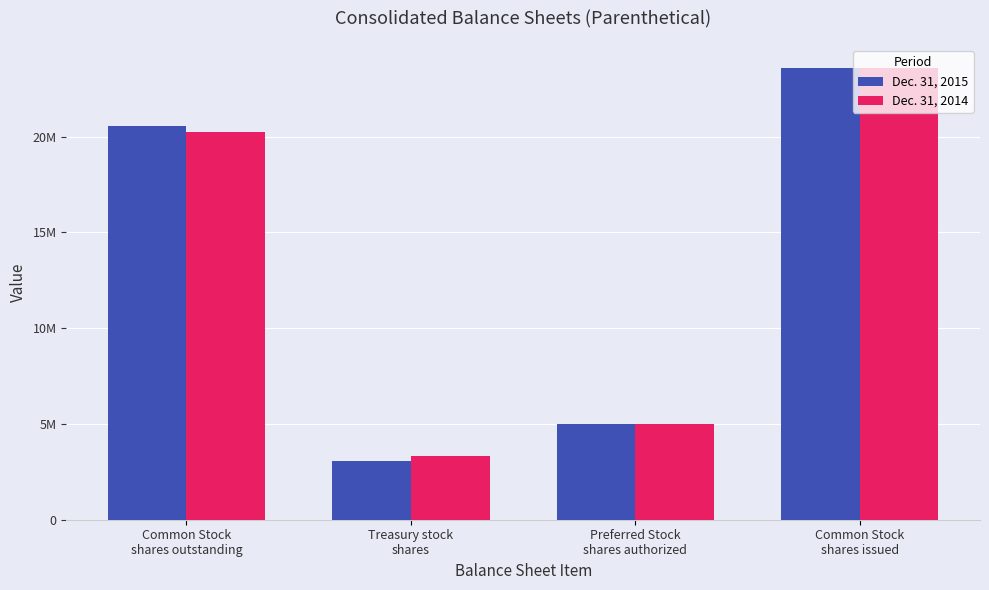

Is it true that Dec. 31, 2015 equals 8022720 at Preferred Stock
shares authorized?

False